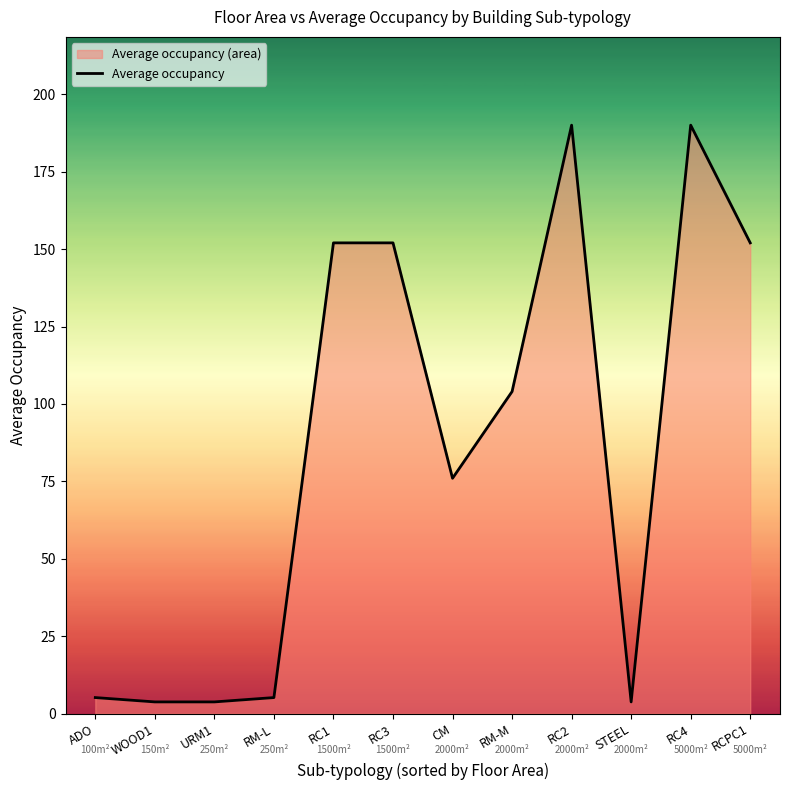

Between CM and ADO, which is larger?

CM